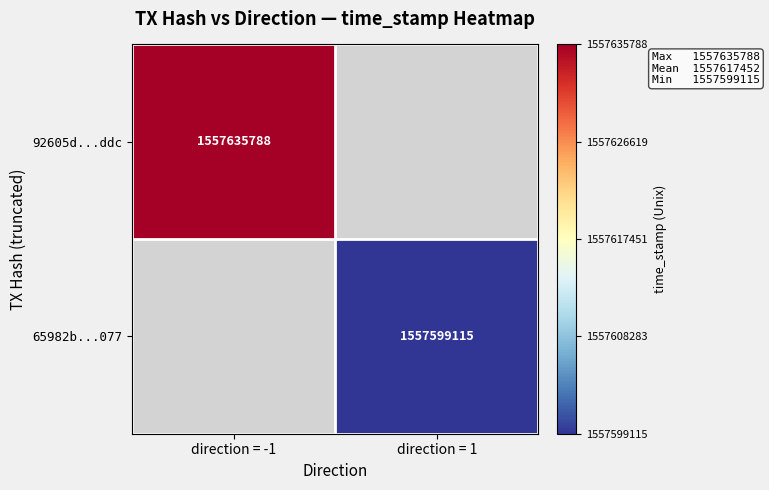

What is the greatest value displayed?

1557635788.0